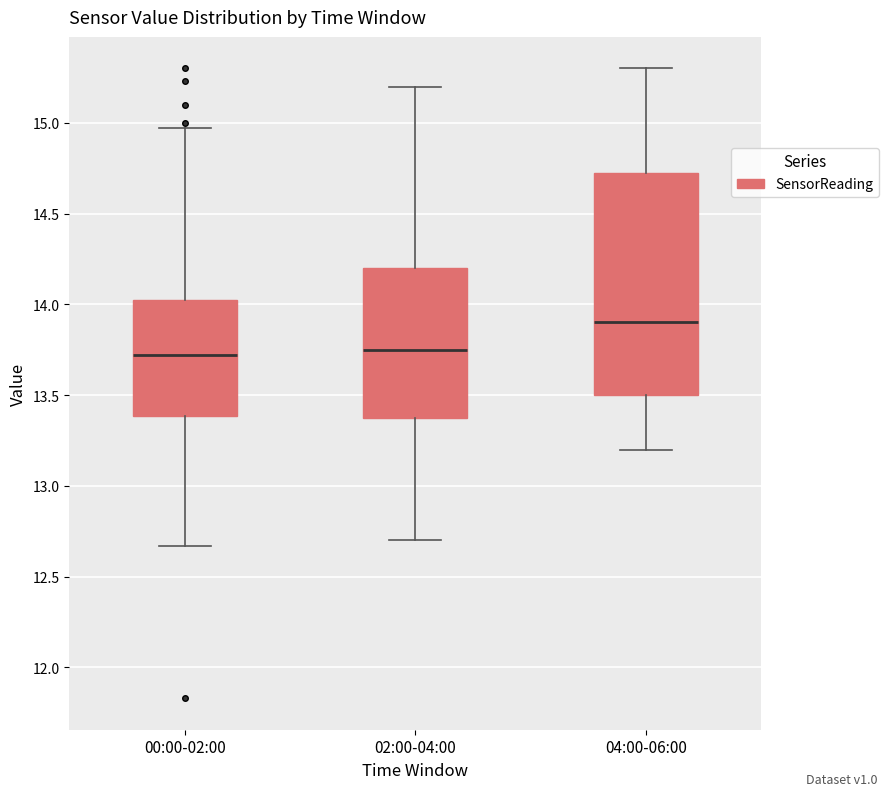

Reading left to right, transcribe this box plot: for each box, give where its median line is, the range the box spans, and where its two whiskers end, as read against the y-axis. The values are not printed on the chart, so give them approximately, as read against the axis.

00:00-02:00: median 13.70, box 13.40 to 14.05, whiskers 12.65 to 14.95
02:00-04:00: median 13.75, box 13.40 to 14.20, whiskers 12.70 to 15.20
04:00-06:00: median 13.90, box 13.50 to 14.75, whiskers 13.20 to 15.30